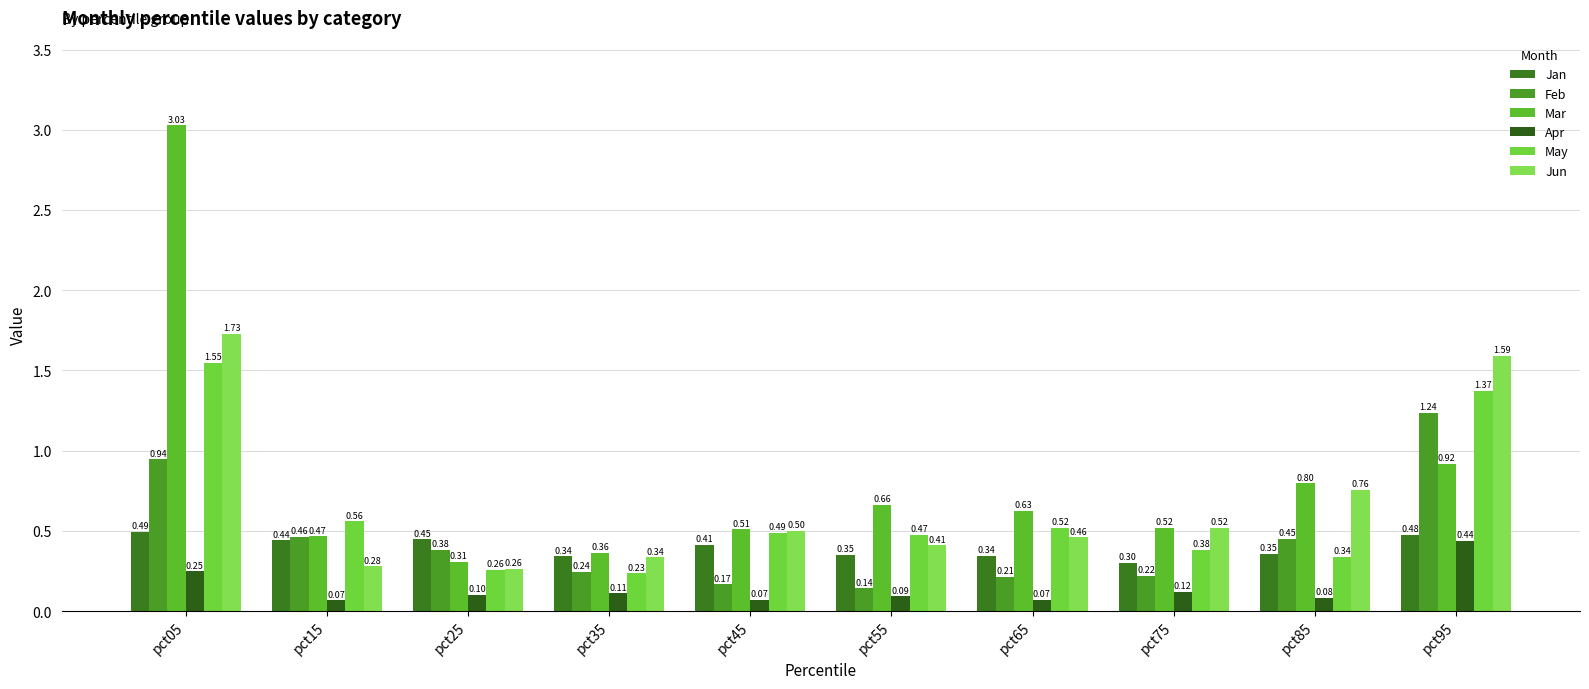

What is the value of the Apr bar at the 6th from the left?

0.1